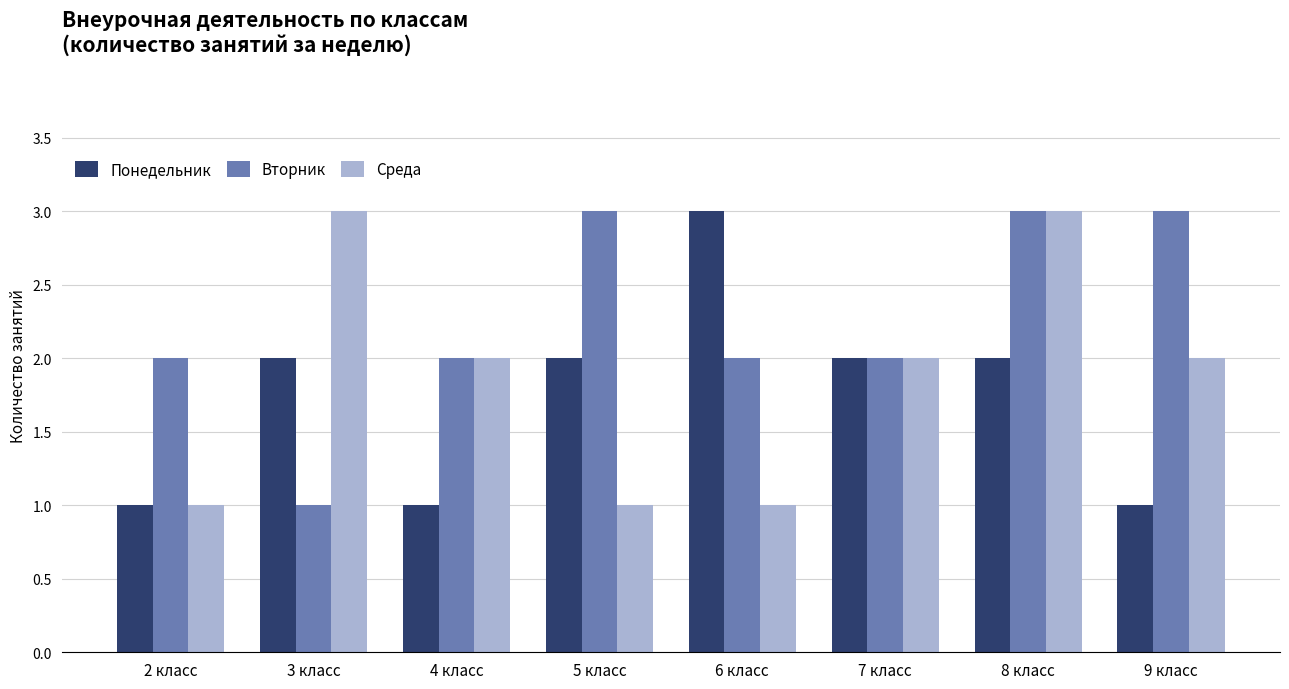

What is the difference between the maximum and minimum values in the Среда series?

2